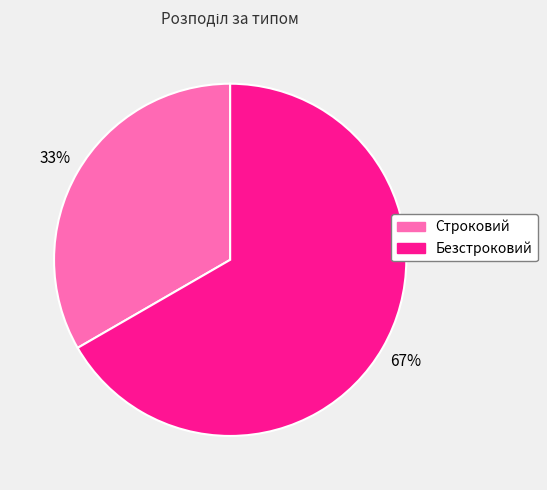

What percentage is the Безстроковий slice, to the nearest percent?

67%